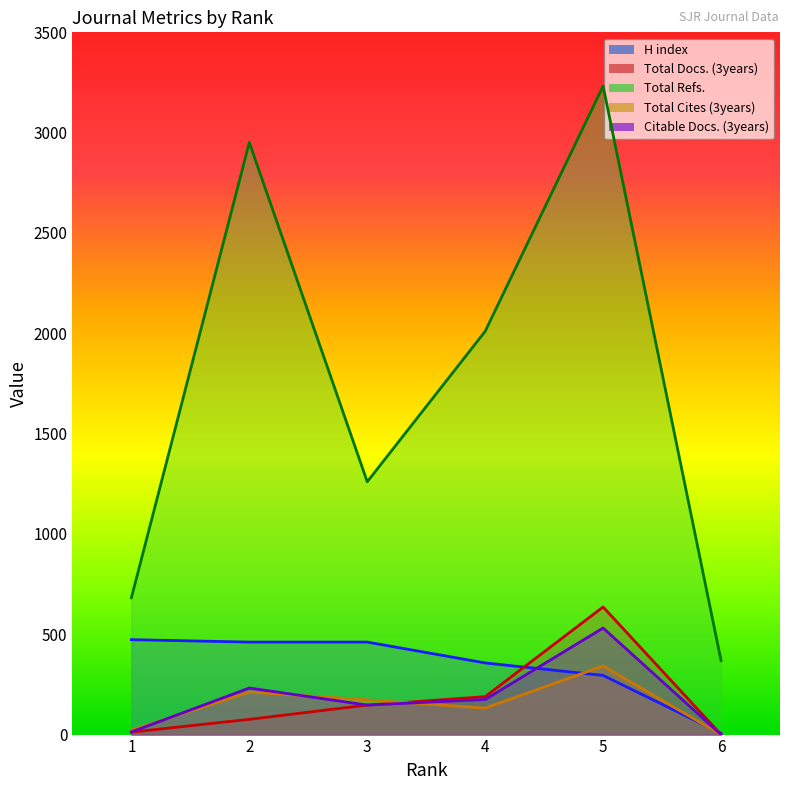

What is the sum of all Total Cites (3years) values?

881